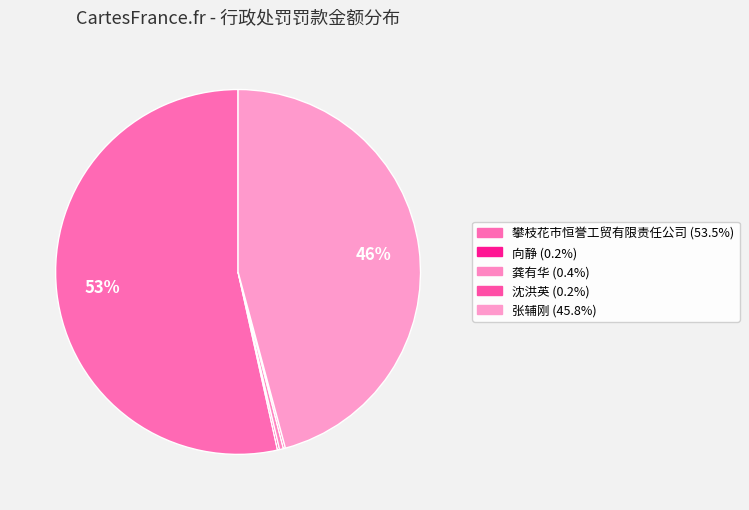

Which slice represents more than half of the pie?

1